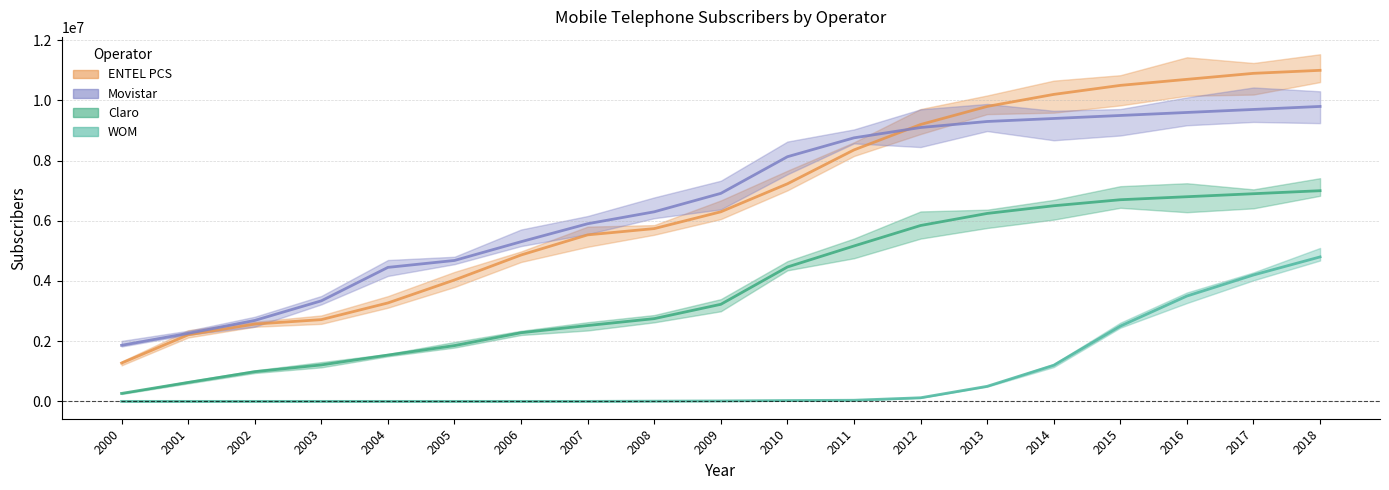

What is the value of the Claro point at the 2nd from the left?

629775